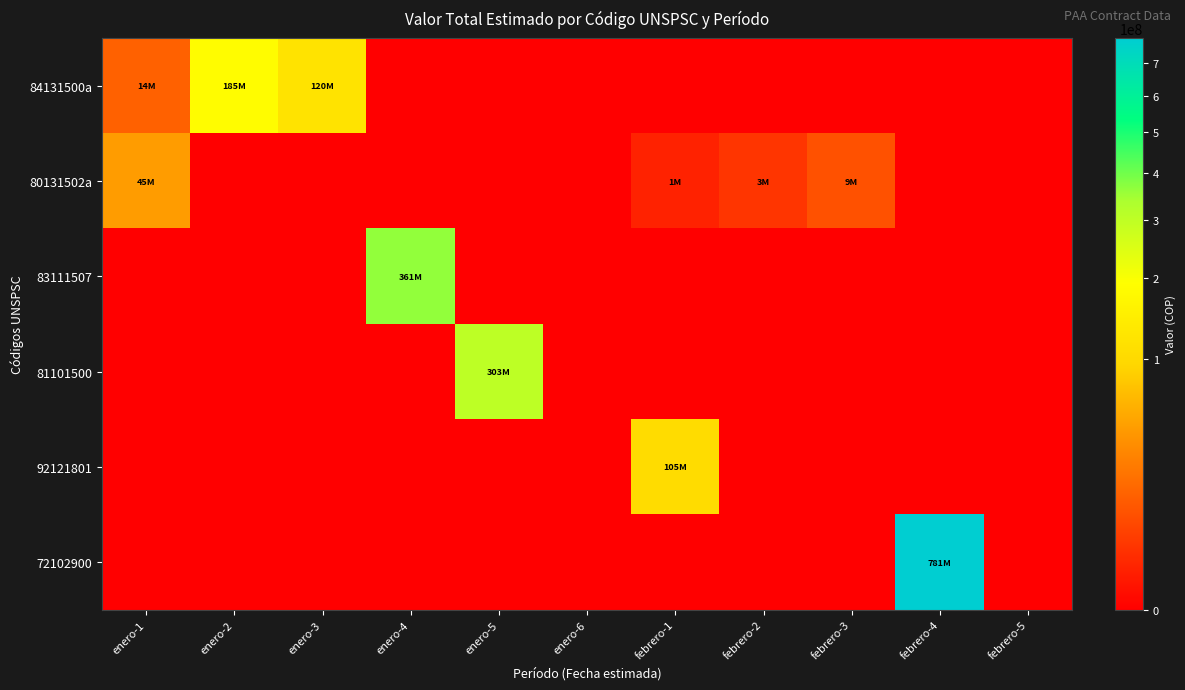

At how many categories does at least one series exceed 306180612?

2